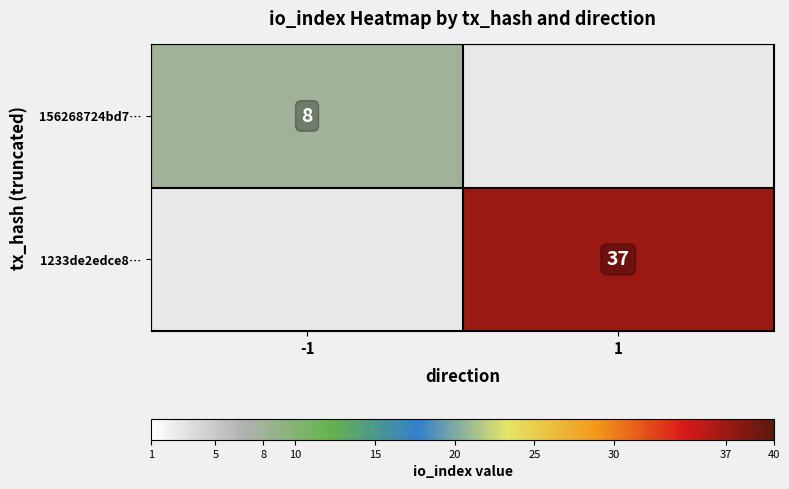

How many distinct data groups are displayed?

2